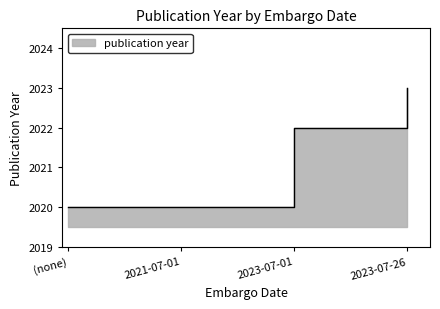

What is the ratio of the value at 2023-07-26 to the value at 2023-07-01?

1.0